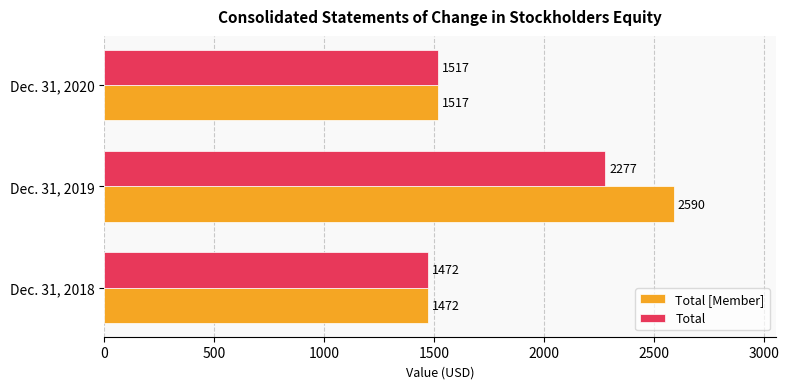

List the series in order of their overall mean, lowest first.

Total, Total [Member]